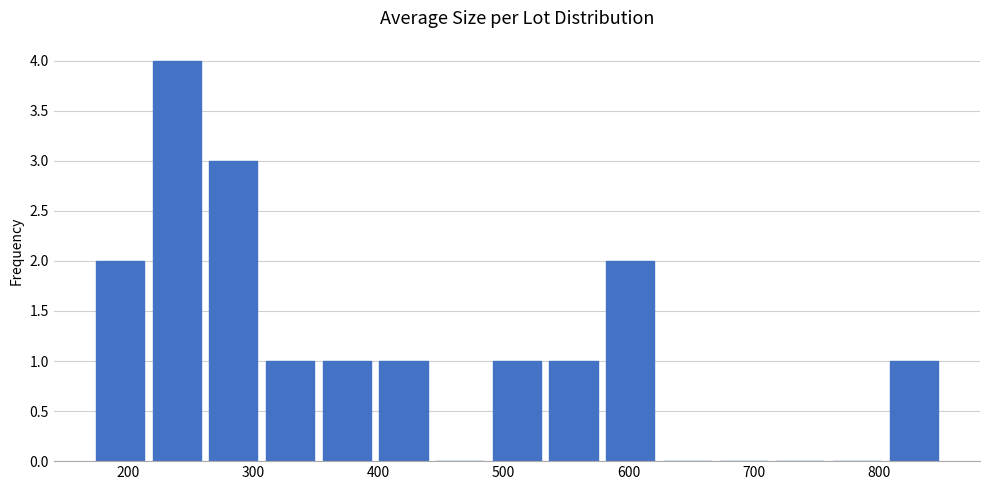

Reading left to right, list every bar in this chart as the range it spans on the x-axis followed by its height. Neither the bar edges nor the heights are printed on the chart, so give them approximately, as read against the axes.

170 to 220: 2
220 to 260: 4
260 to 310: 3
310 to 350: 1
350 to 400: 1
400 to 440: 1
440 to 490: 0
490 to 530: 1
530 to 580: 1
580 to 620: 2
620 to 670: 0
670 to 710: 0
710 to 760: 0
760 to 800: 0
800 to 850: 1